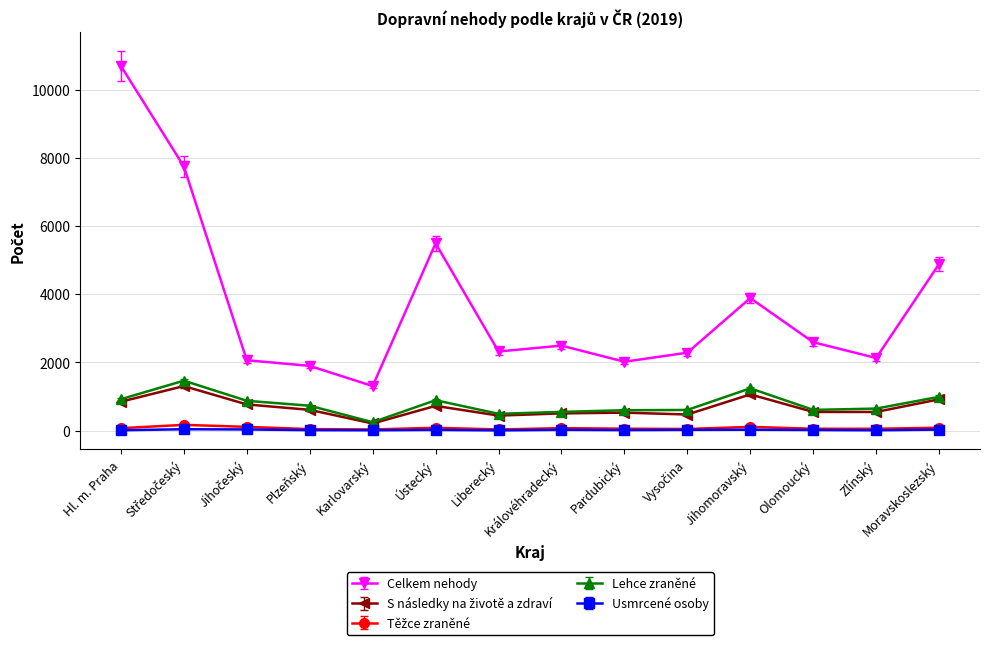

Between Hl. m. Praha and Olomoucký, which series saw the biggest shift?

Celkem nehody